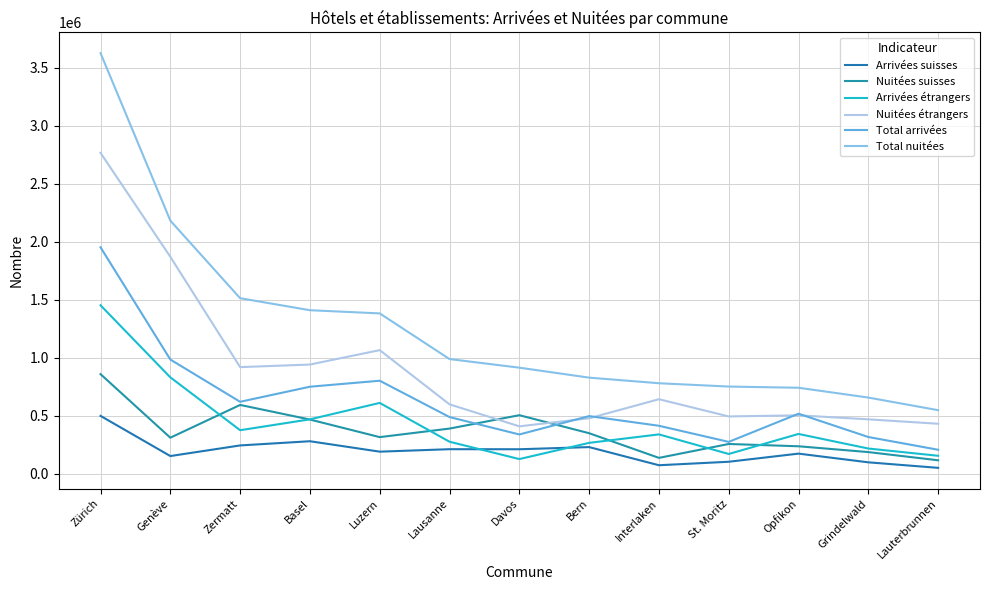

What is the highest value of the Nuitées étrangers series?

2766753